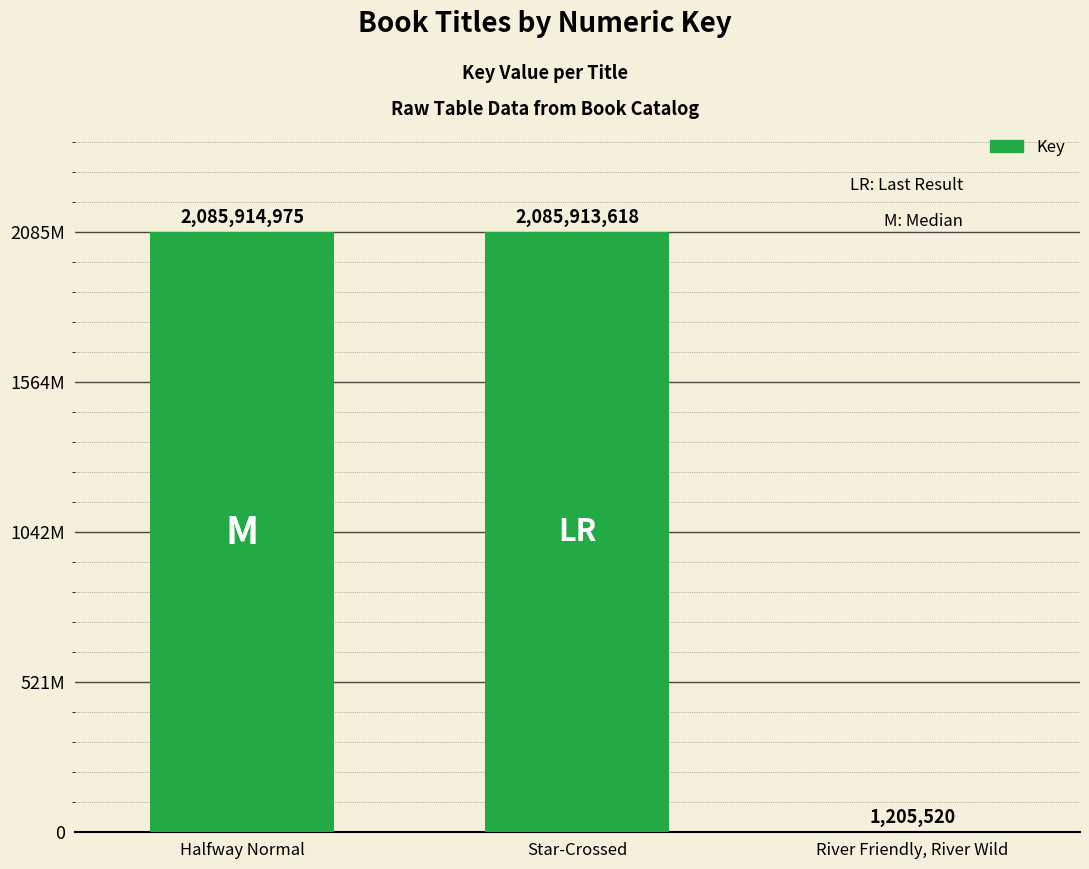

Rank the categories by value from highest to lowest.

Halfway Normal, Star-Crossed, River Friendly, River Wild